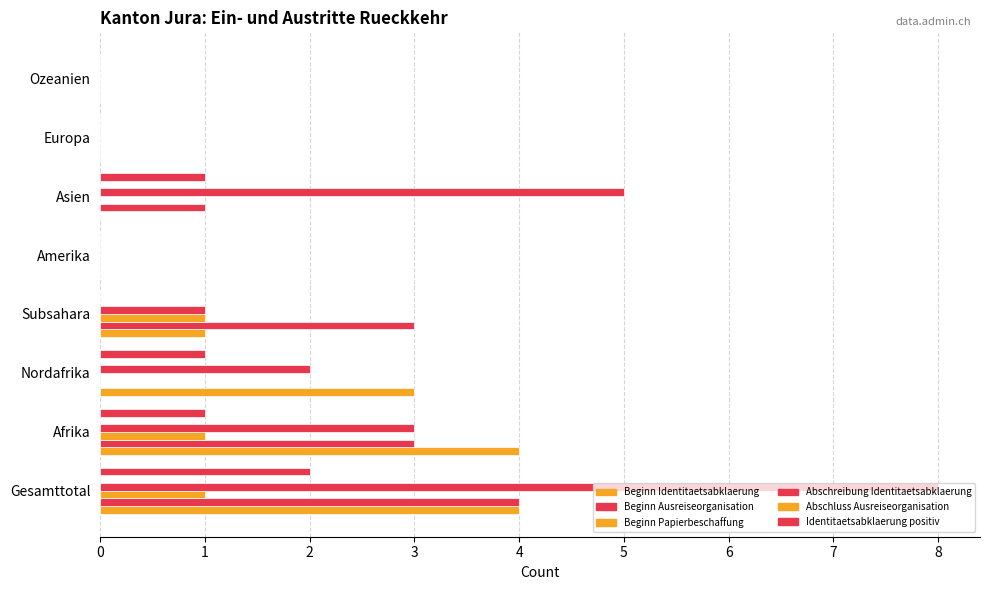

How many distinct data groups are displayed?

5